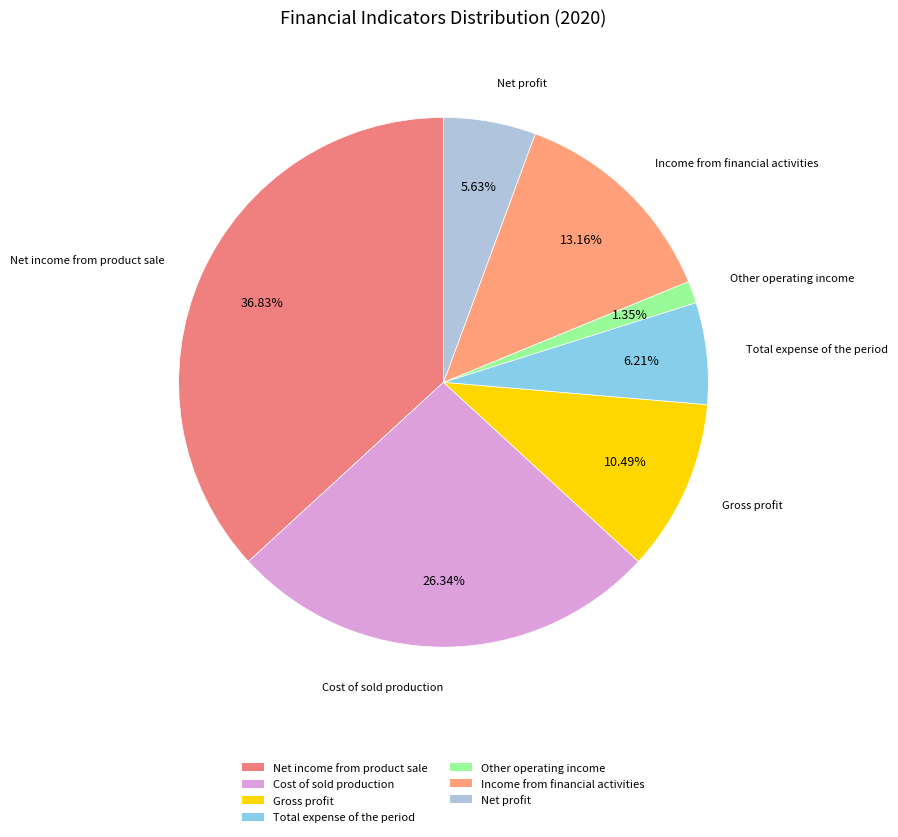

What is the ratio of the value at Net income from product sale to the value at Gross profit?

3.5